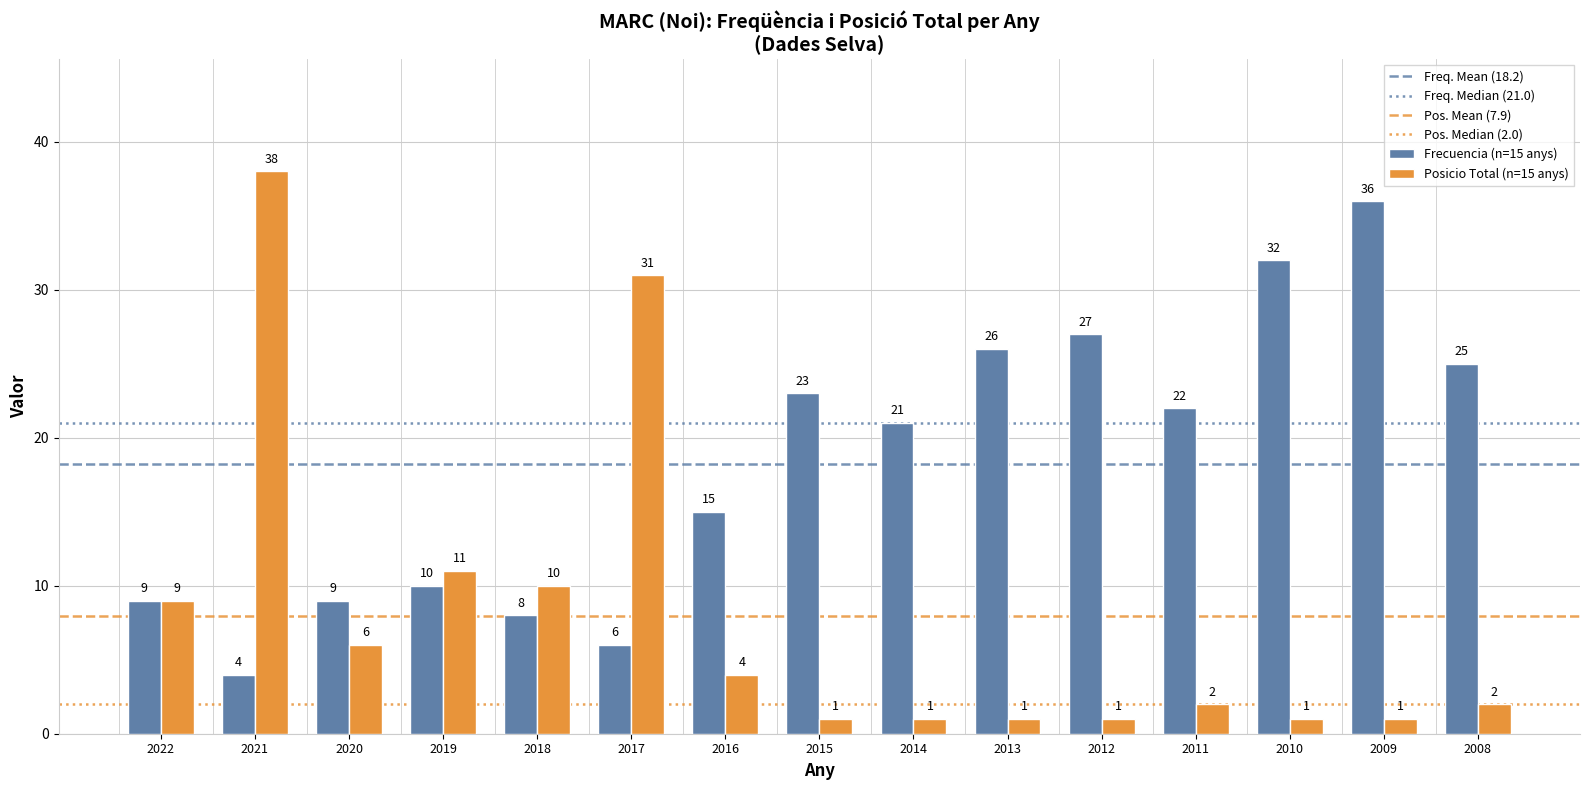

How many categories are shown in the chart?

15